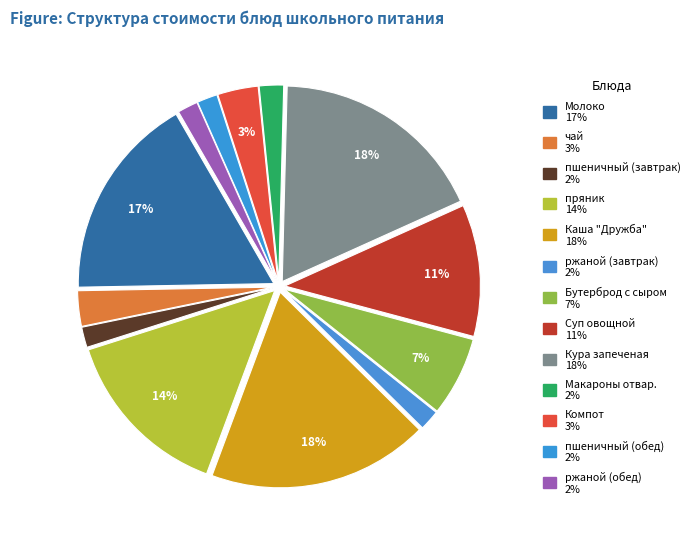

How many segments does this pie chart have?

13